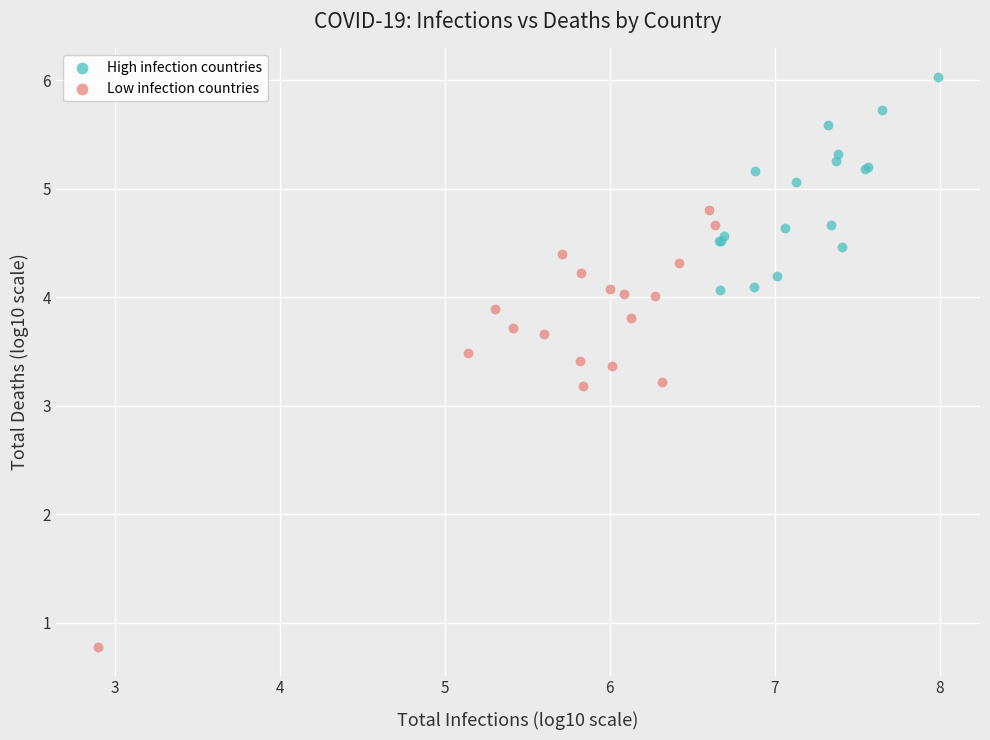

What are all the series names shown in the legend?

High infection countries, Low infection countries